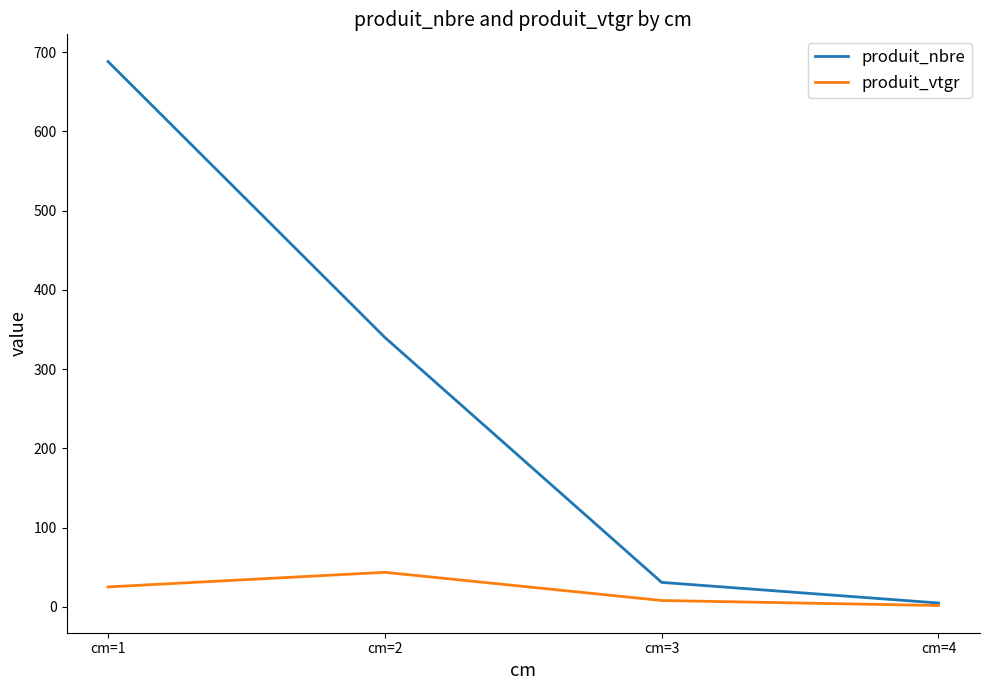

Reading right to left, what are all the values shown in this chart?

produit_nbre: cm=4=5.0	cm=3=31.0	cm=2=340.0	cm=1=688.0
produit_vtgr: cm=4=1.8	cm=3=8.2	cm=2=43.7	cm=1=25.3